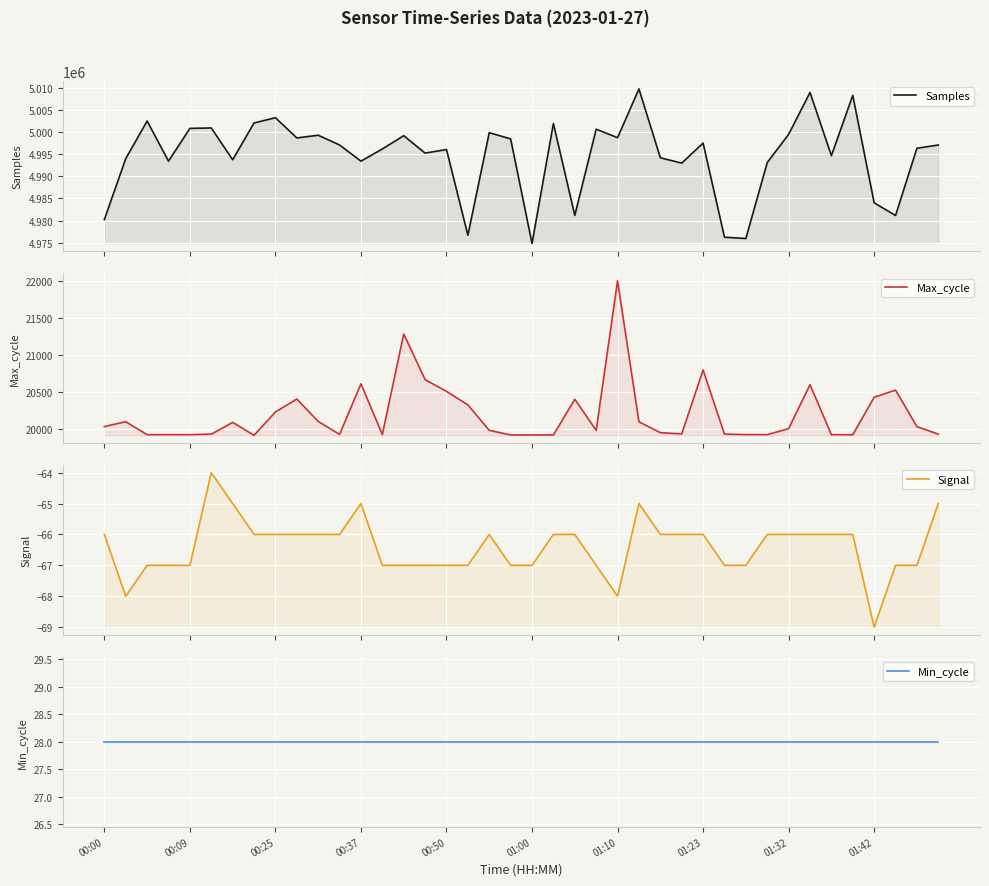

True or false: Min_cycle and Max_cycle cross at least once.

False